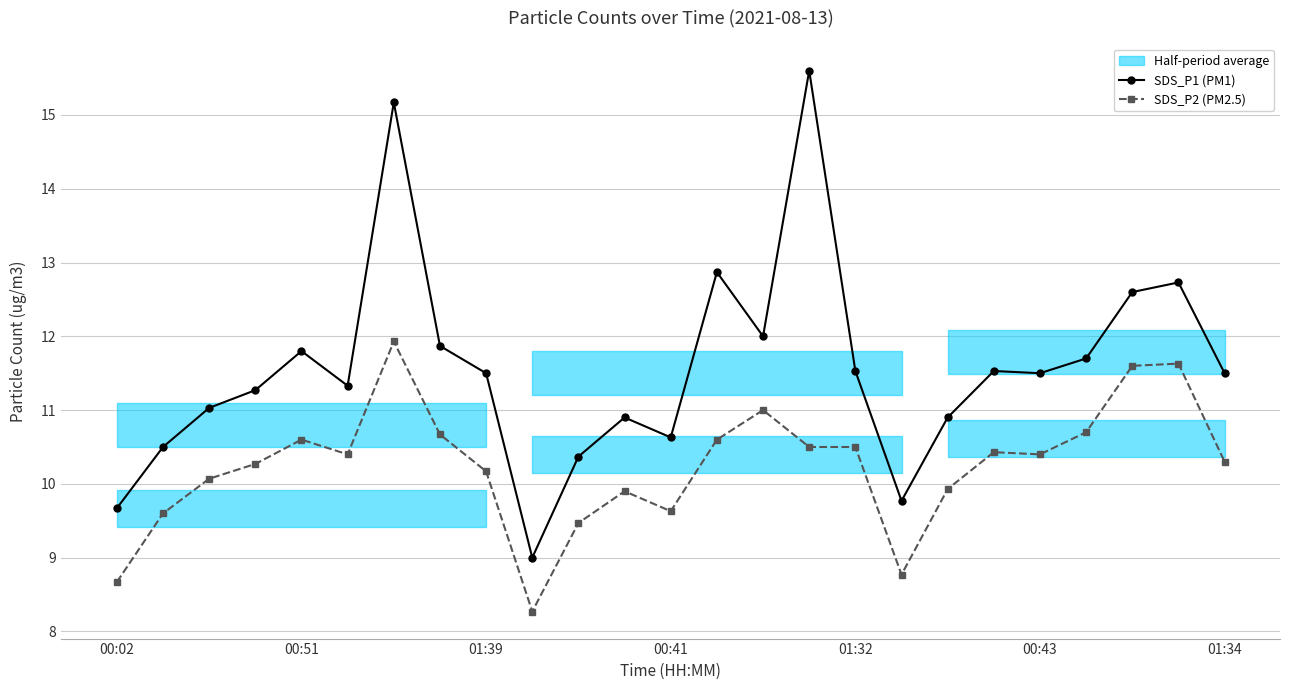

The SDS_P1 (PM1) series shows 22.5 at 15. True or false?

False